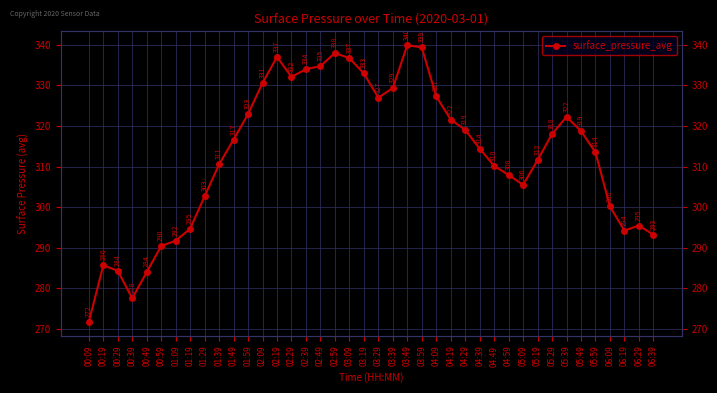

List the labels in order of value, smallest first.

00:09, 00:39, 00:49, 00:29, 00:19, 00:59, 01:09, 06:39, 06:19, 01:19, 06:29, 06:09, 01:29, 05:09, 04:59, 04:49, 01:39, 05:19, 05:59, 04:39, 01:49, 05:29, 05:49, 04:29, 04:19, 05:39, 01:59, 03:29, 04:09, 03:39, 02:09, 02:29, 03:19, 02:39, 02:49, 03:09, 02:19, 02:59, 03:59, 03:49